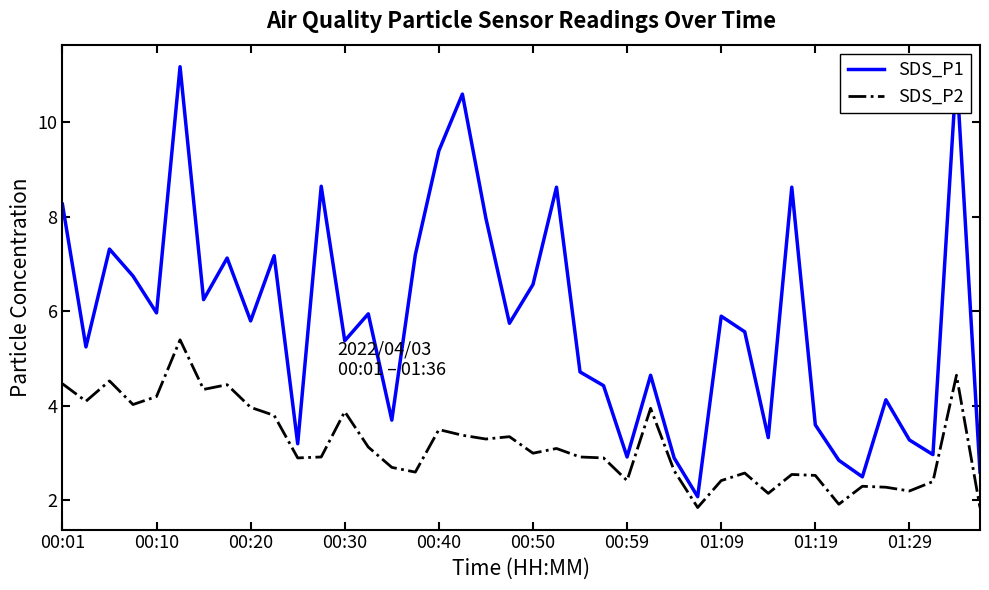

List the series in order of their overall mean, highest first.

SDS_P1, SDS_P2